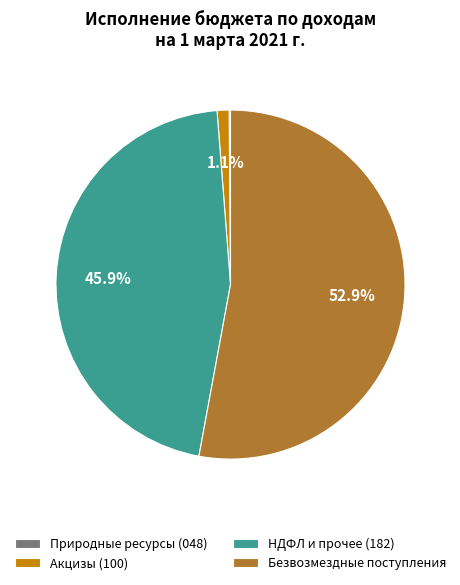

Does any single category account for the majority?

Yes